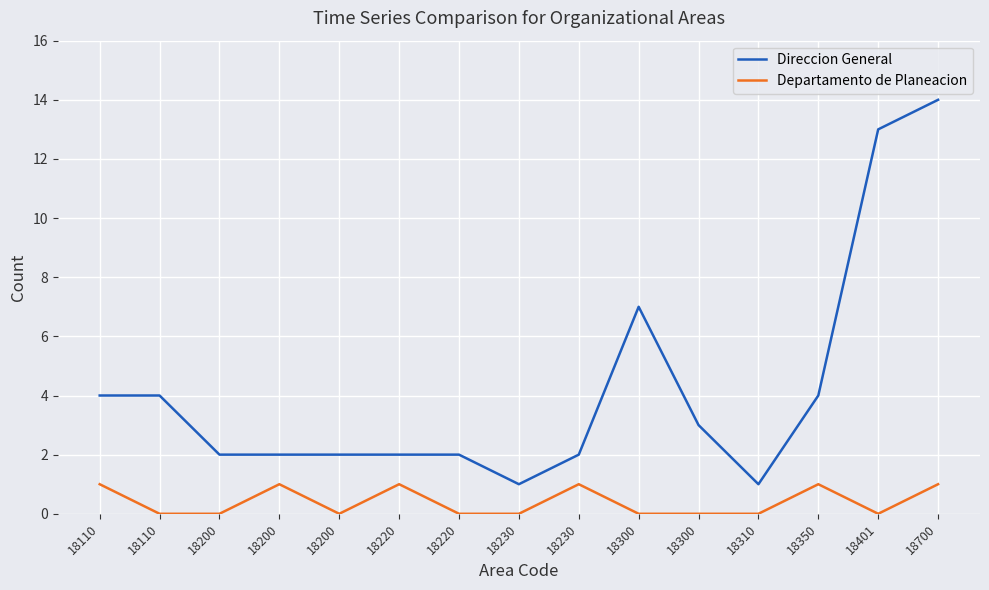

Which series has the largest total across all categories?

Direccion General